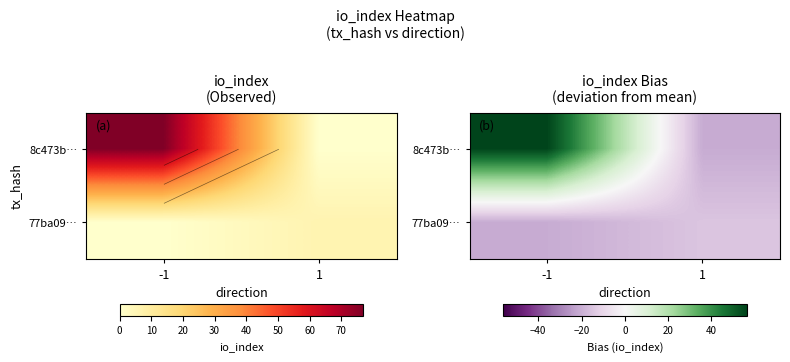

What value does the 8c473b… series have at 1?

-20.8